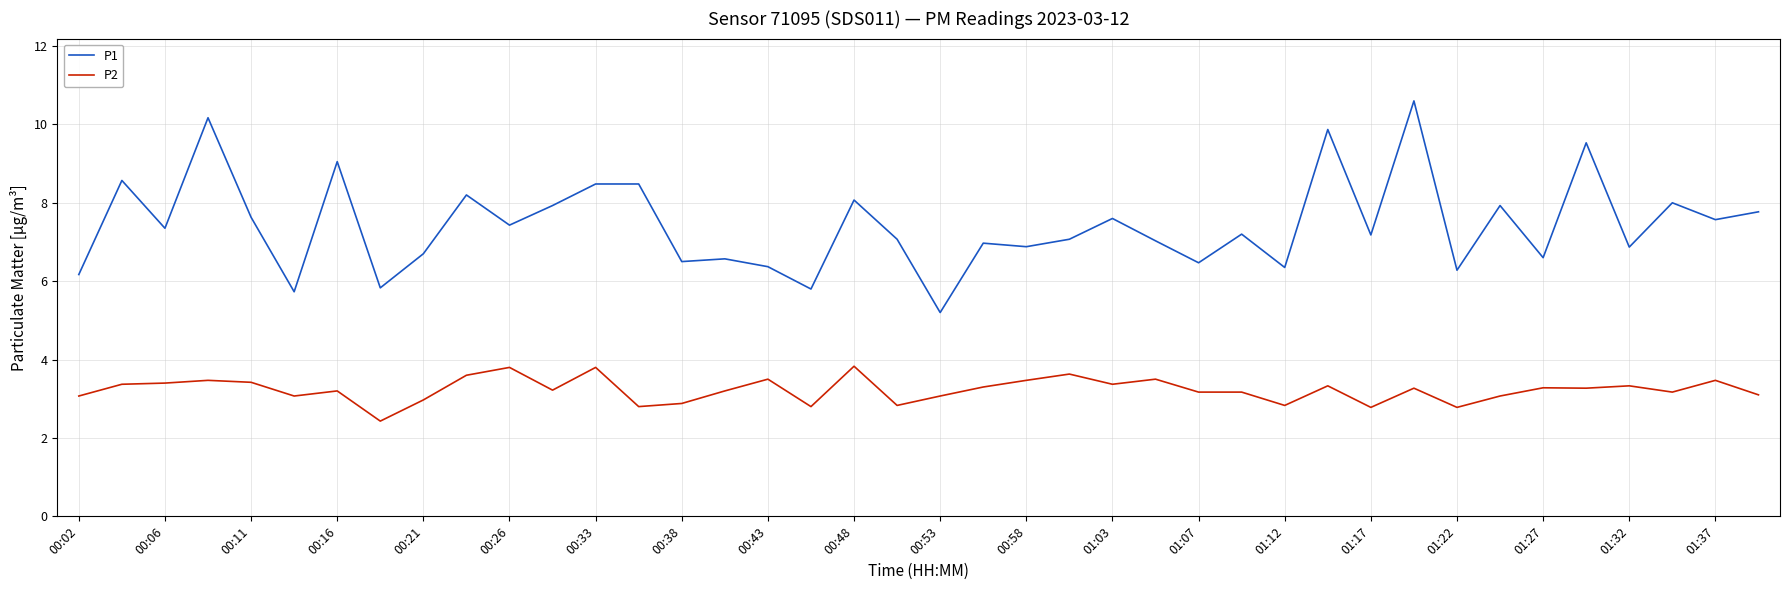

Which series has the widest spread of values?

P1